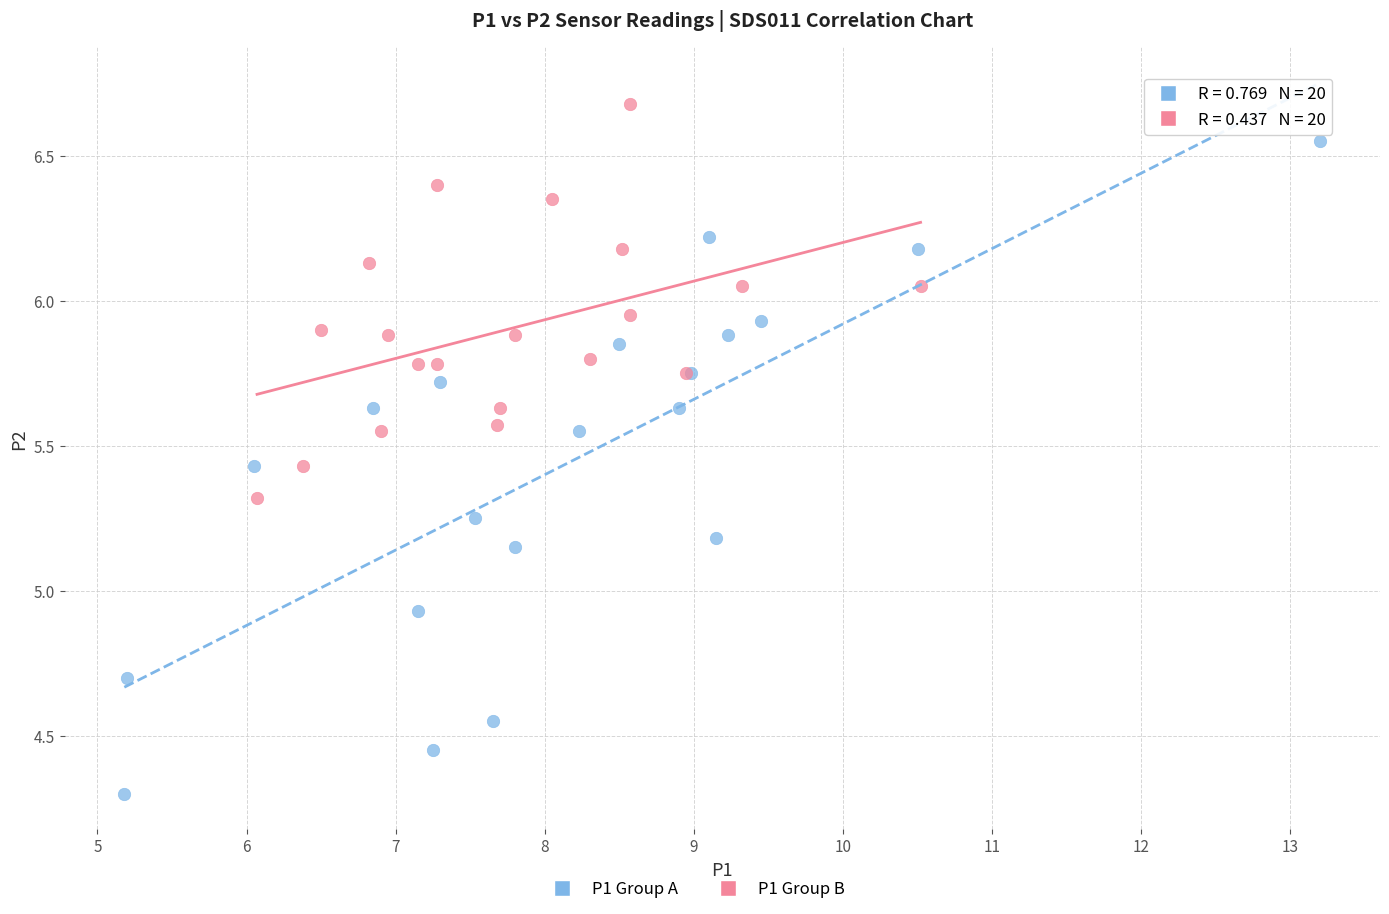

Which series contains the lowest Y value?

P1 Group A